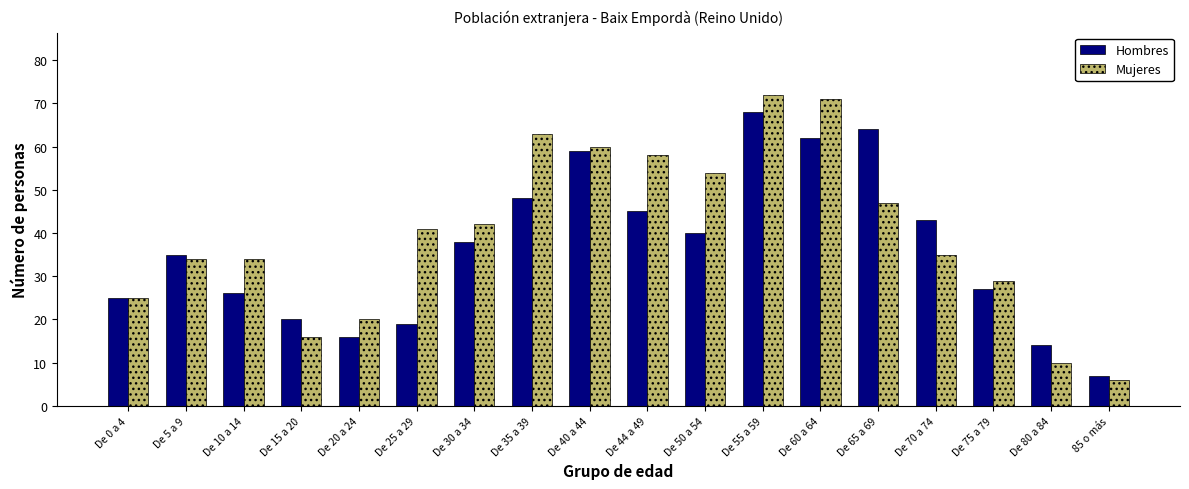

Is it true that Hombres equals 11 at De 75 a 79?

False